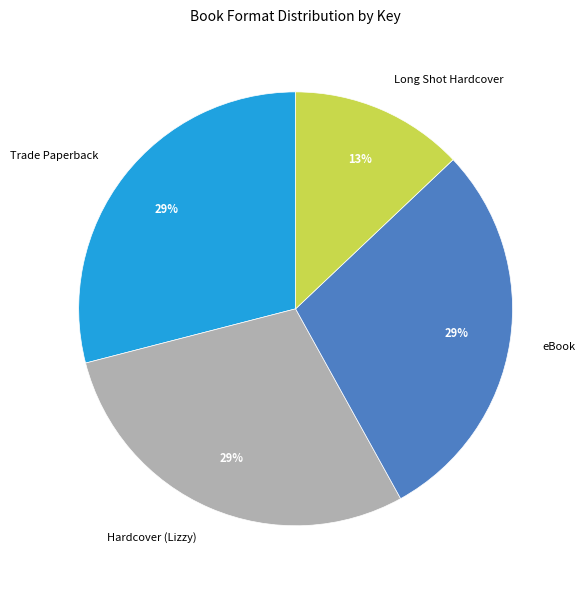

To the nearest percent, what is the difference between the largest and smallest slice percentages?

16%